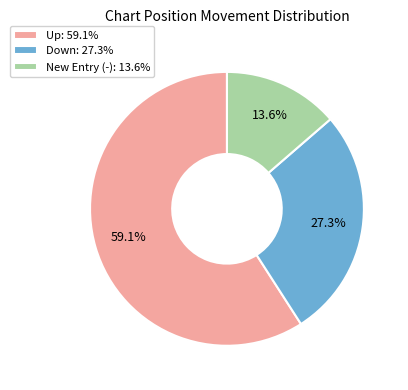

Combined, do Up: 59.1% and New Entry (-): 13.6% account for over 50%?

Yes